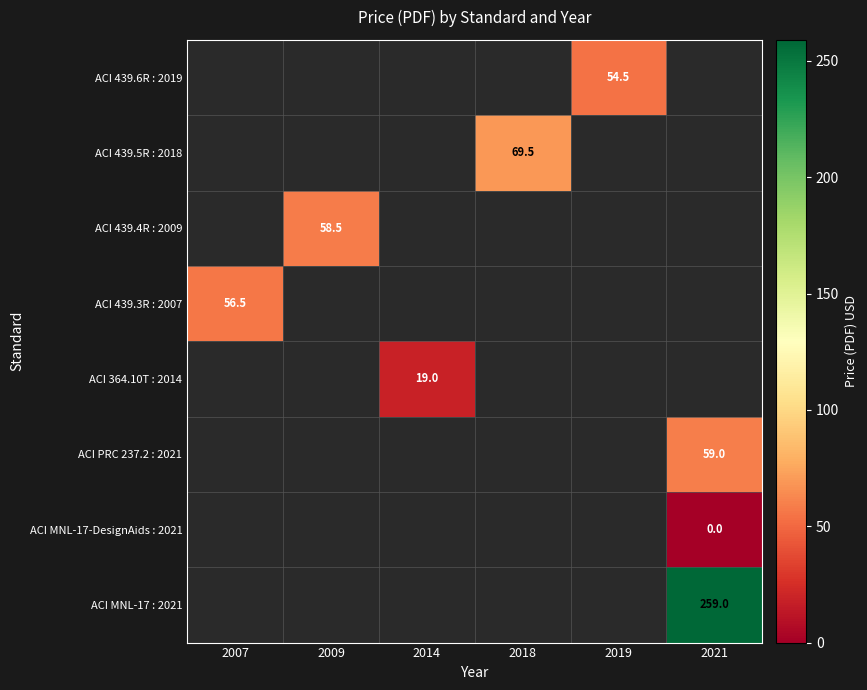

True or false: ACI 364.10T : 2014 has a value of 19.0 at 2014.

True